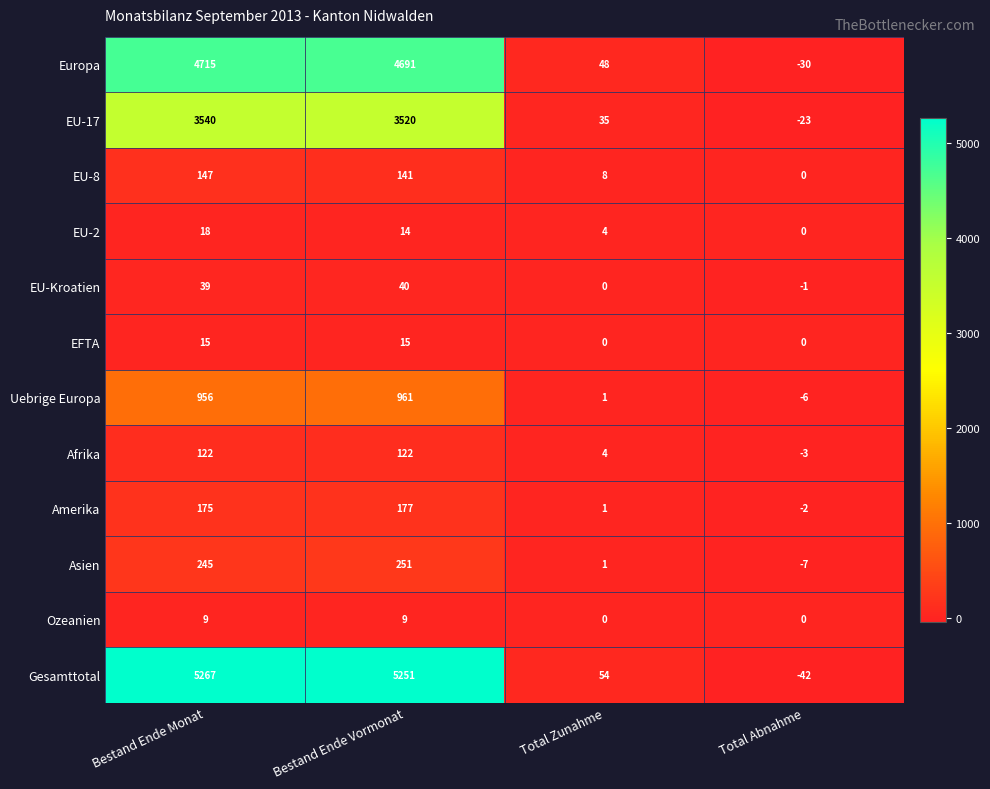

How many values in EU-8 are above zero?

3